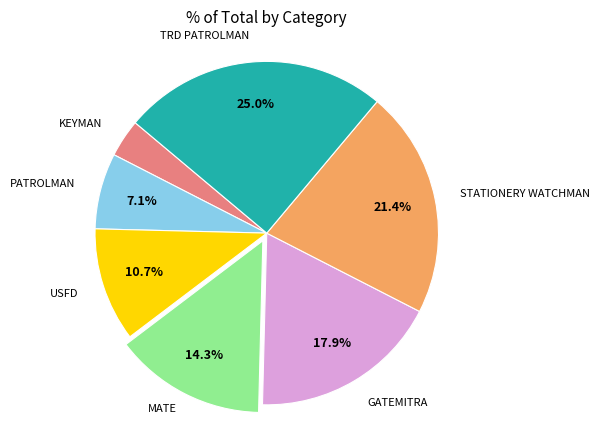

Does any single category account for the majority?

No